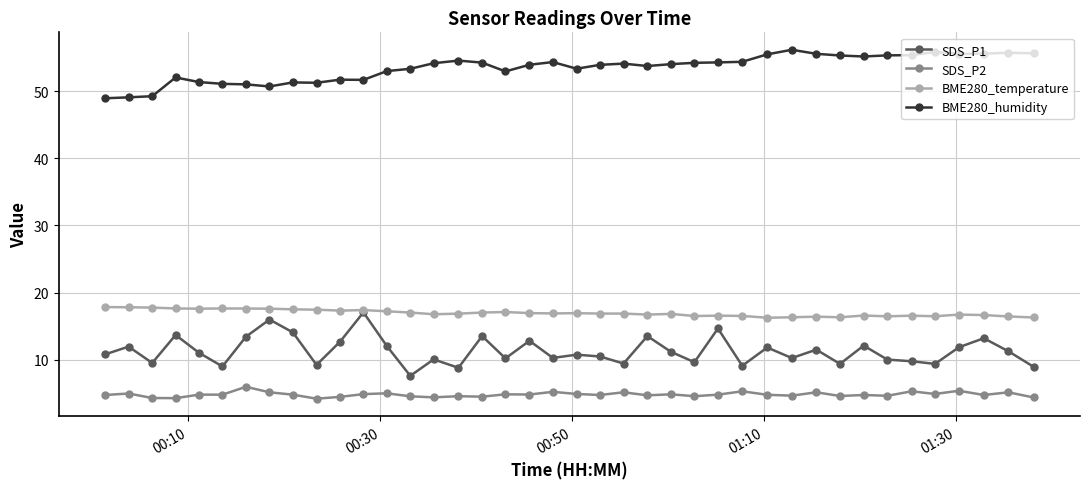

What is the value of the SDS_P2 point at the 23rd from the left?

5.2